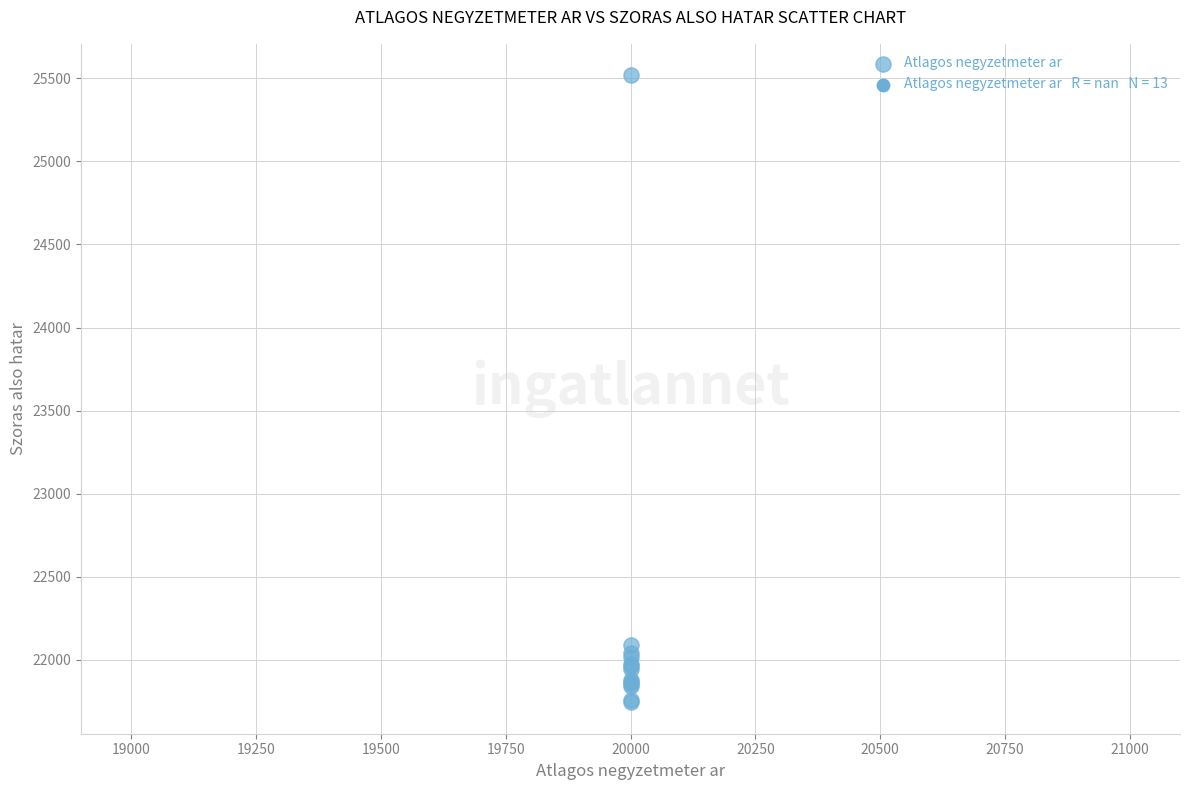

What Y value in the scatter plot is closest to 23631?

22092